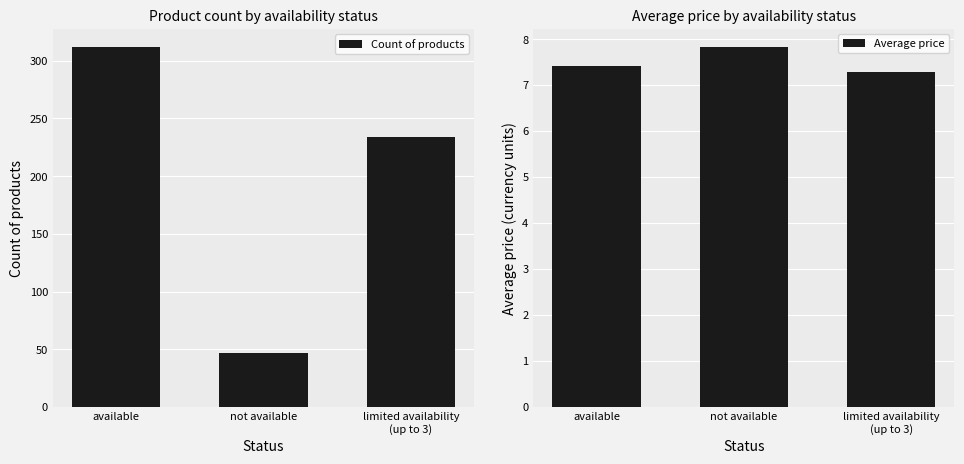

Which series has the widest spread of values?

Count of products